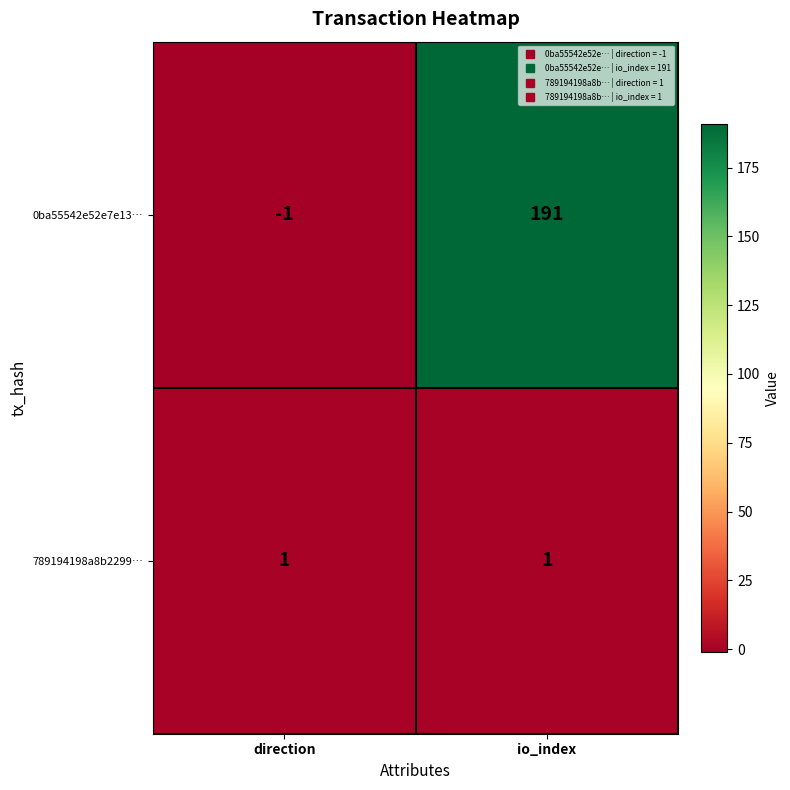

Rank the categories by 0ba55542e52e7e13… value from lowest to highest.

direction, io_index